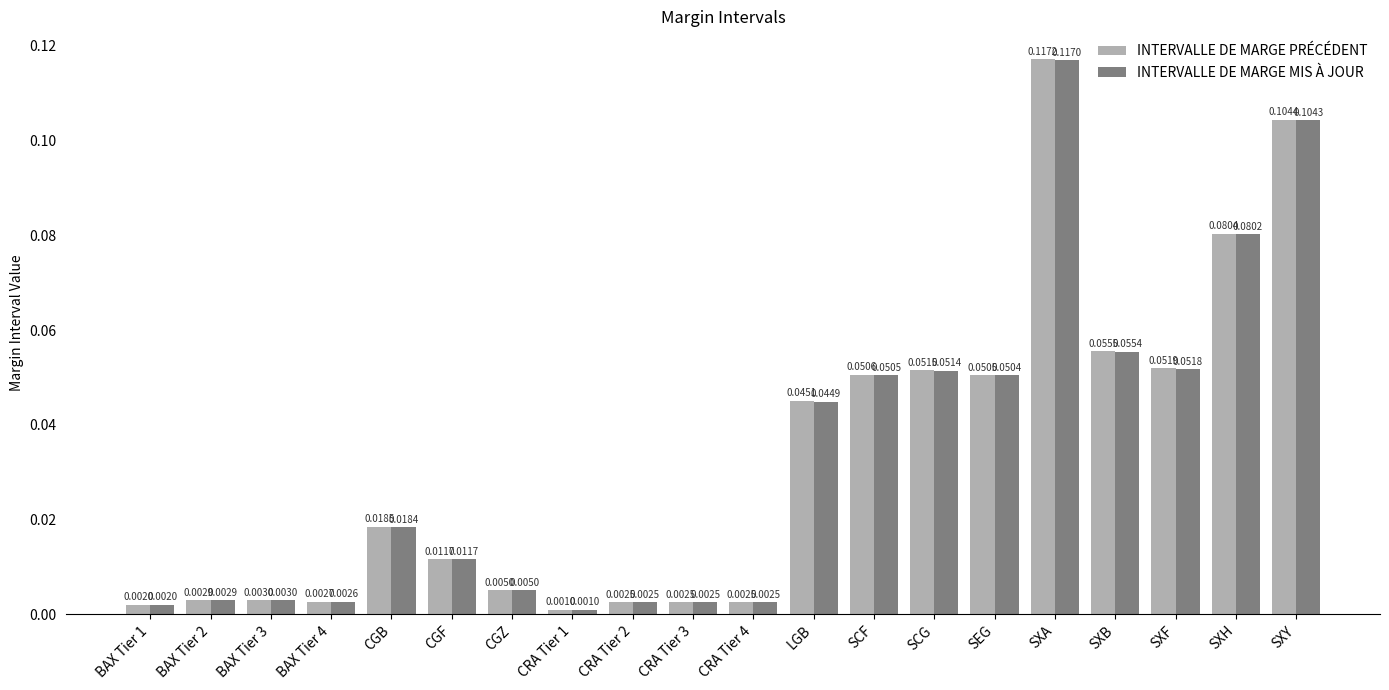

Rank the series at SXF from highest to lowest value.

INTERVALLE DE MARGE PRÉCÉDENT, INTERVALLE DE MARGE MIS À JOUR